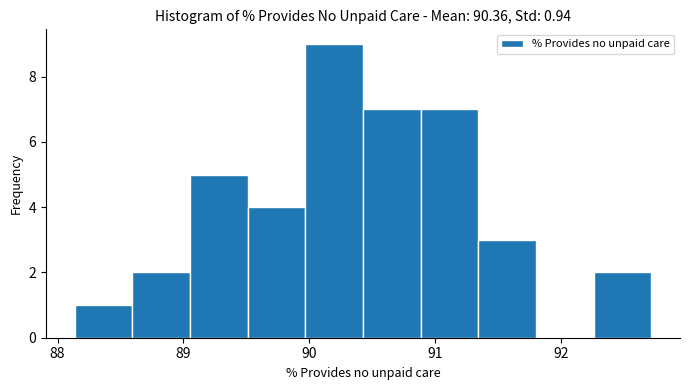

How tall is the bar that spans 91.3 to 91.8 on the x-axis? Neither the bar edges nor the heights are printed on the chart, so give them approximately, as read against the axes.

3